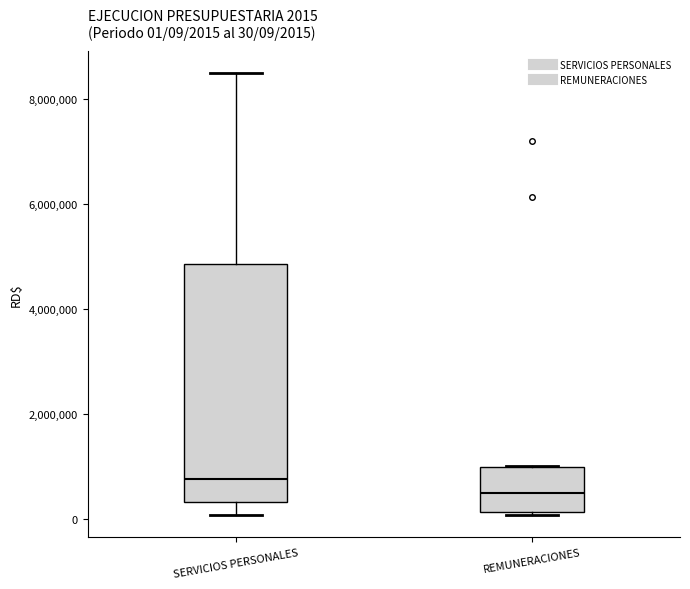

Comparing the boxes themselves (not the whiskers), which one is the tallest?

SERVICIOS PERSONALES